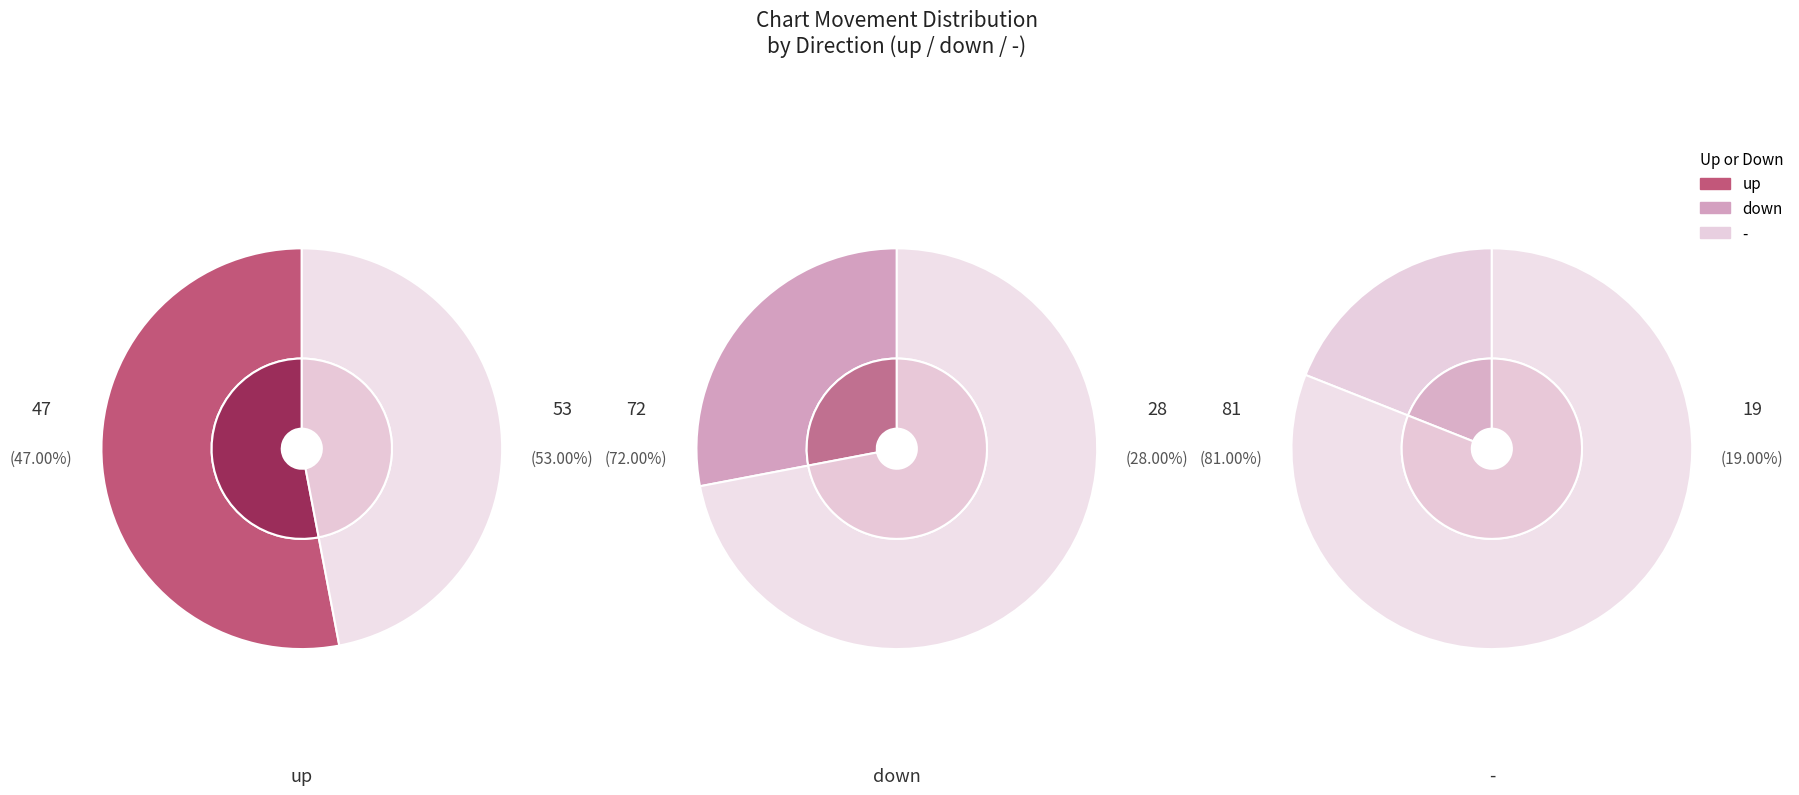

To the nearest percent, what is the combined percentage of down and -?

47%